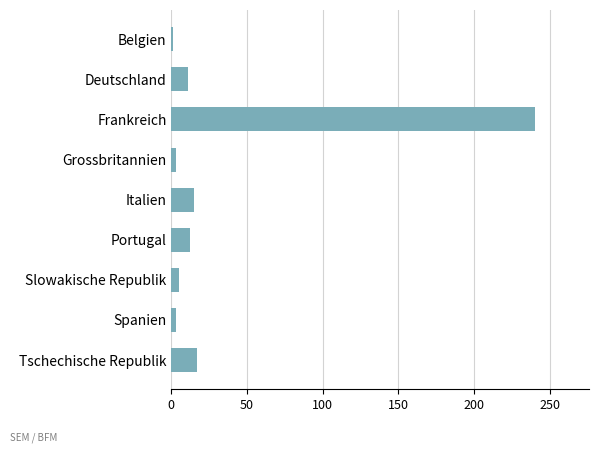

What is the label of the 3rd bar from the top?

Frankreich